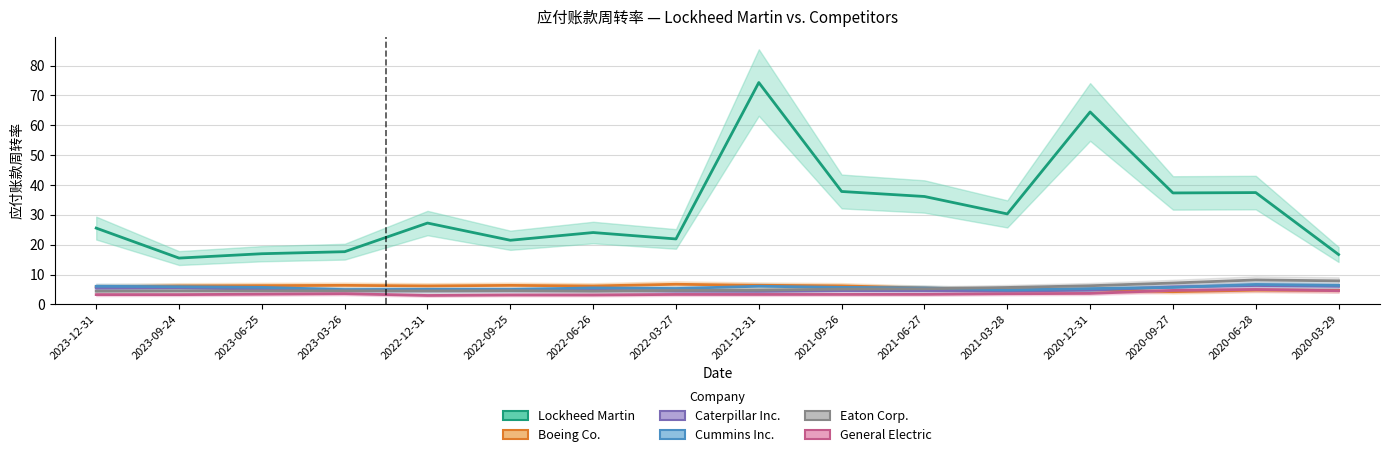

Rank the series at 2020-06-28 from lowest to highest value.

Boeing Co., General Electric, Caterpillar Inc., Cummins Inc., Eaton Corp., Lockheed Martin